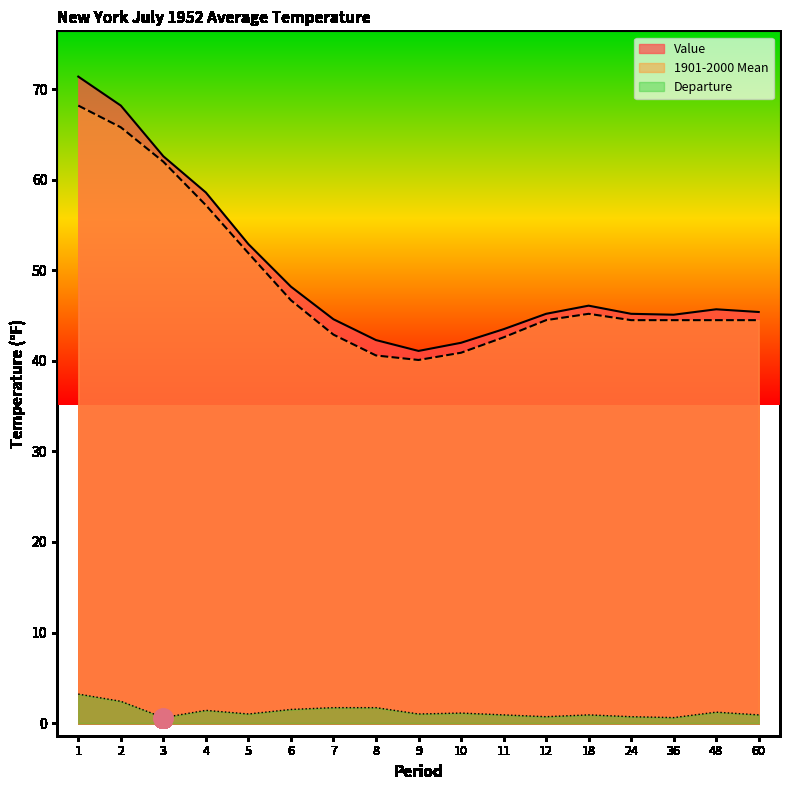

At 11, list the series in order from smallest to largest.

Departure, 1901-2000 Mean, Value